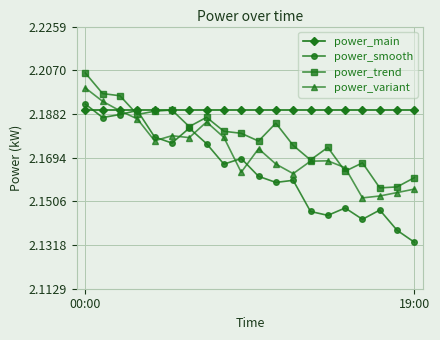

What are all the series names shown in the legend?

power_main, power_smooth, power_trend, power_variant